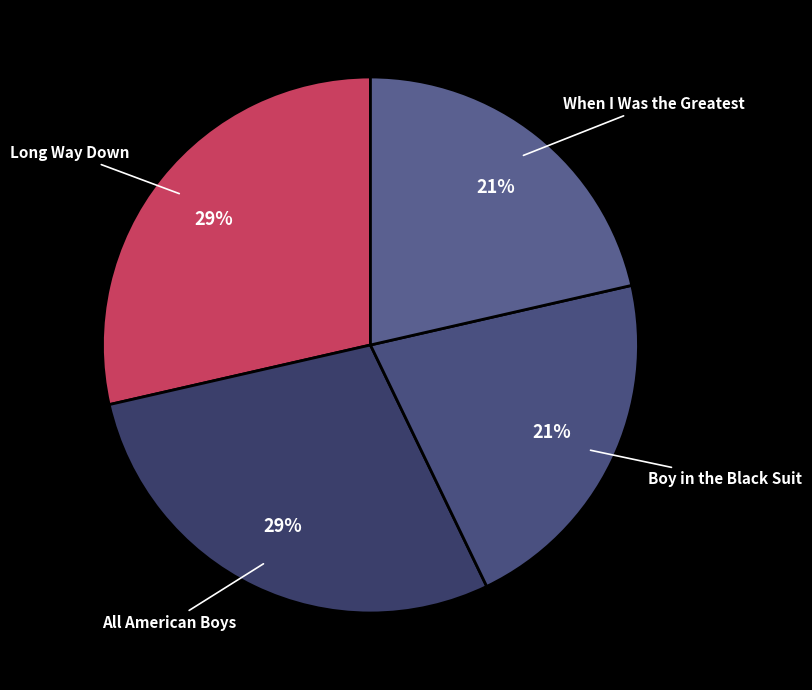

True or false: Long Way Down accounts for 16% of the total.

False